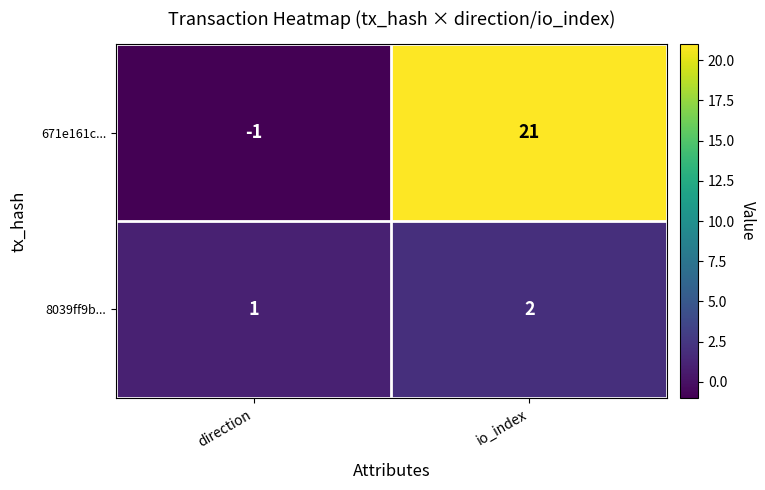

The 671e161c... series shows 21 at io_index. True or false?

True